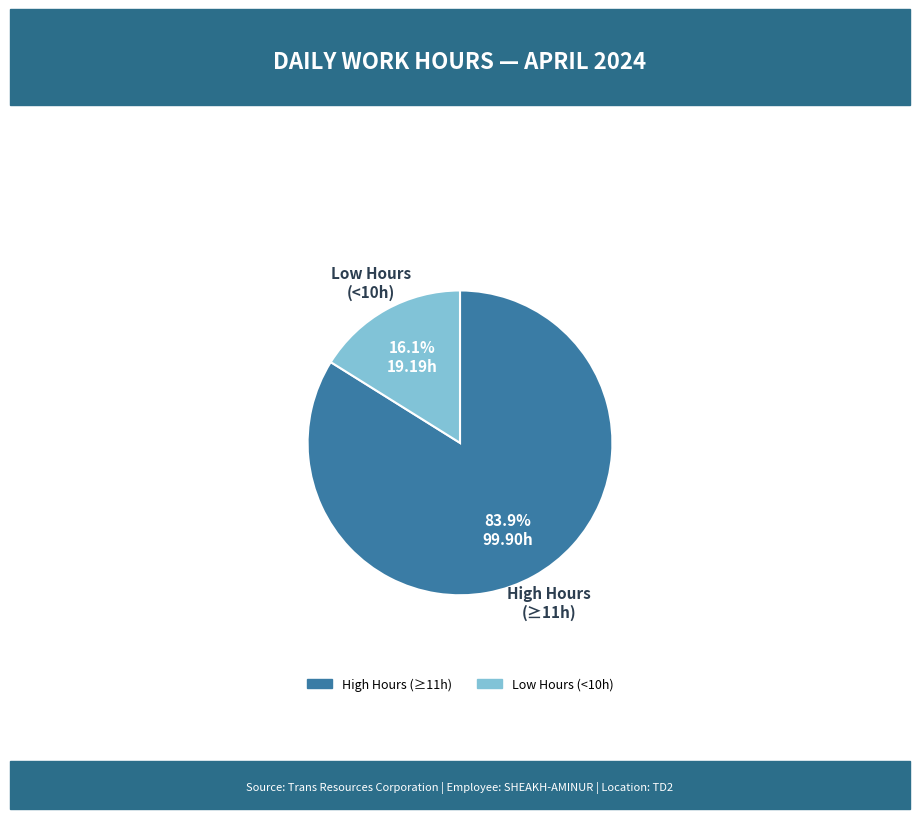

Is there a majority slice in this chart?

Yes